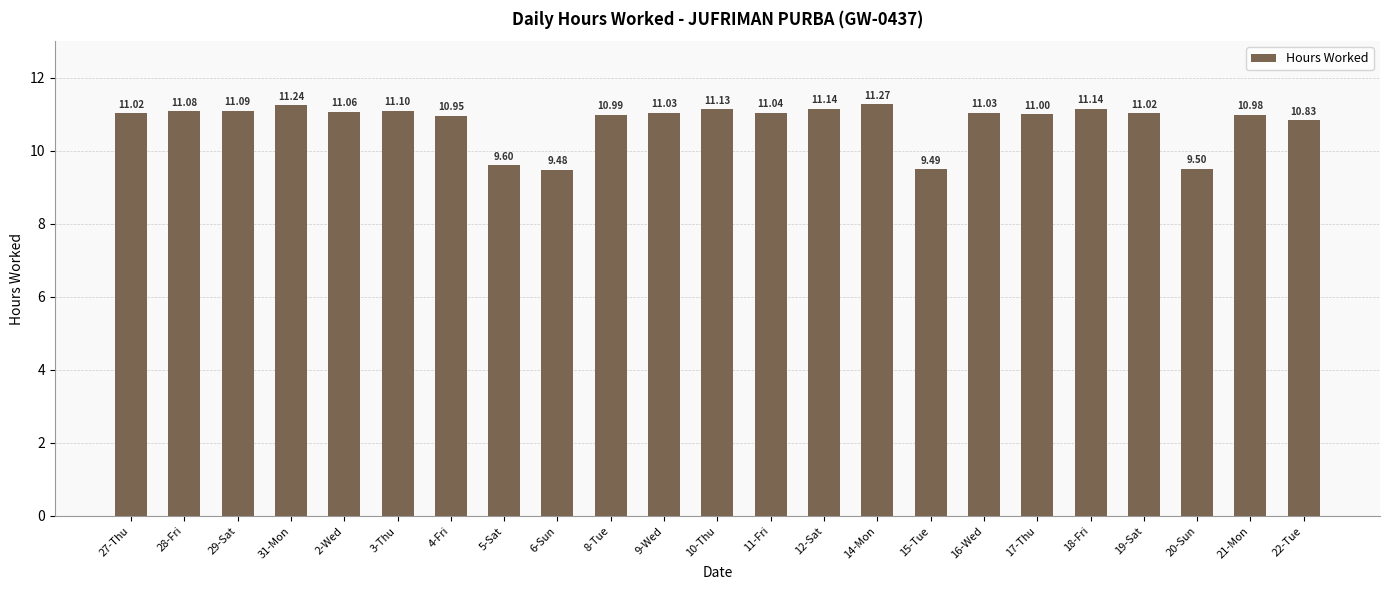

What is the approximate value at 3-Thu?

11.1